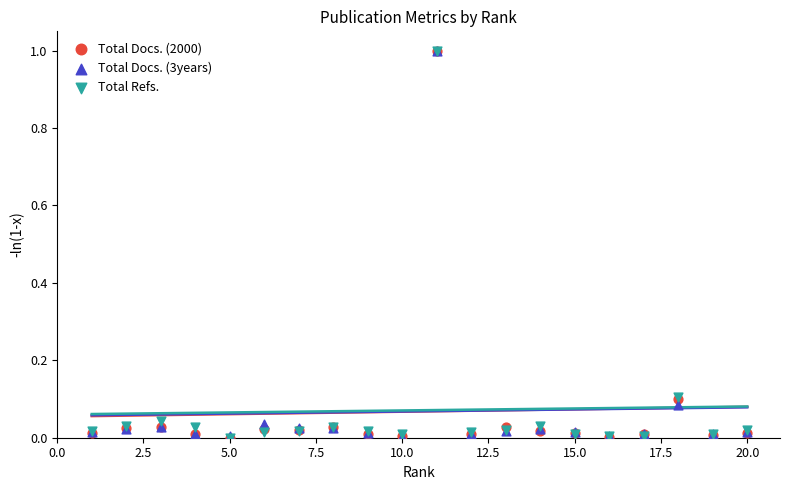

What are all the series names shown in the legend?

Total Docs. (2000), Total Docs. (3years), Total Refs.